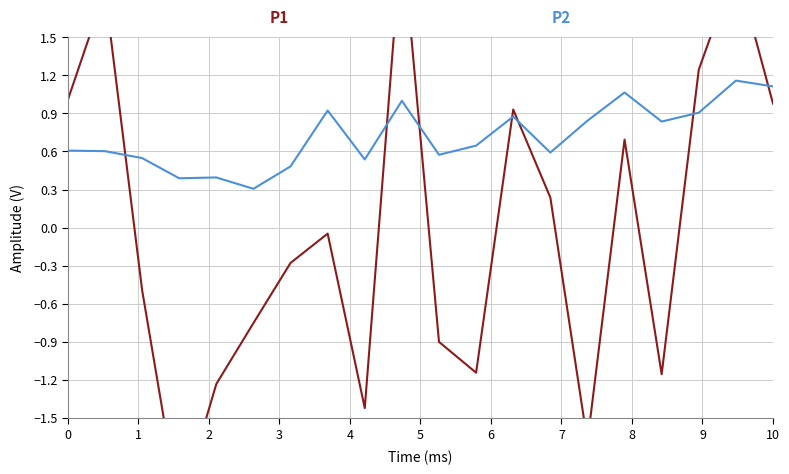

After their last crossing, which series has the higher values: P1 or P2?

P2